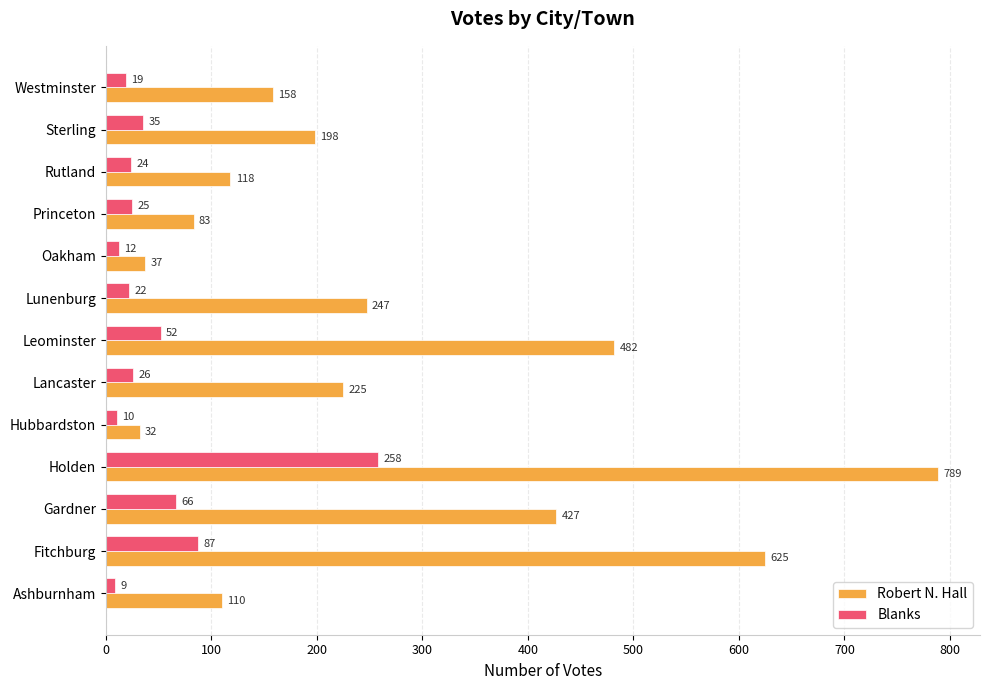

What is the sum of the Blanks values at Leominster and Sterling?

87